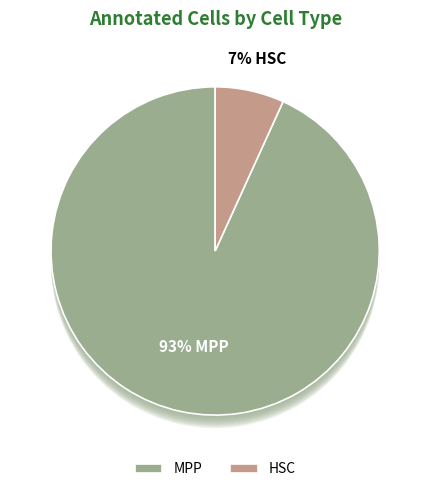

Combined, what portion of the pie is MPP and HSC?

100.0%